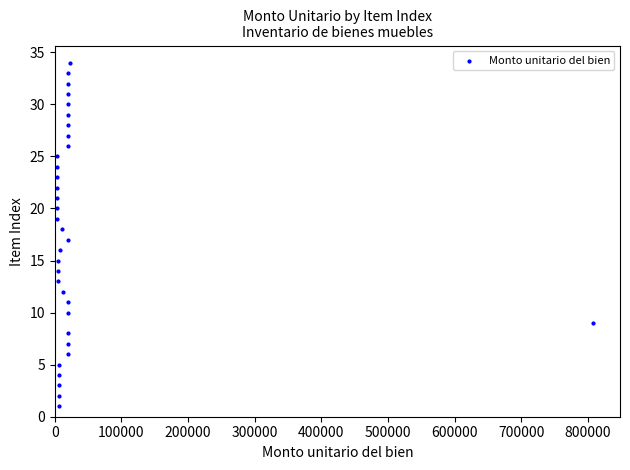

What is the range of Y values (max minus min)?

33